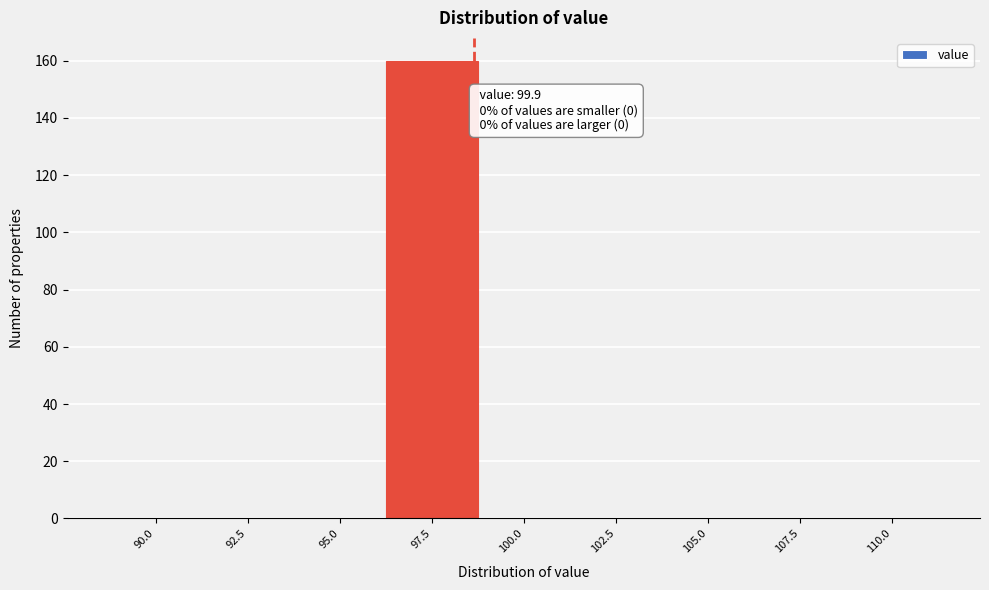

Reading left to right, transcribe all the data shown in this chart.

90.0=0	92.5=0	95.0=0	97.5=160	100.0=0	102.5=0	105.0=0	107.5=0	110.0=0